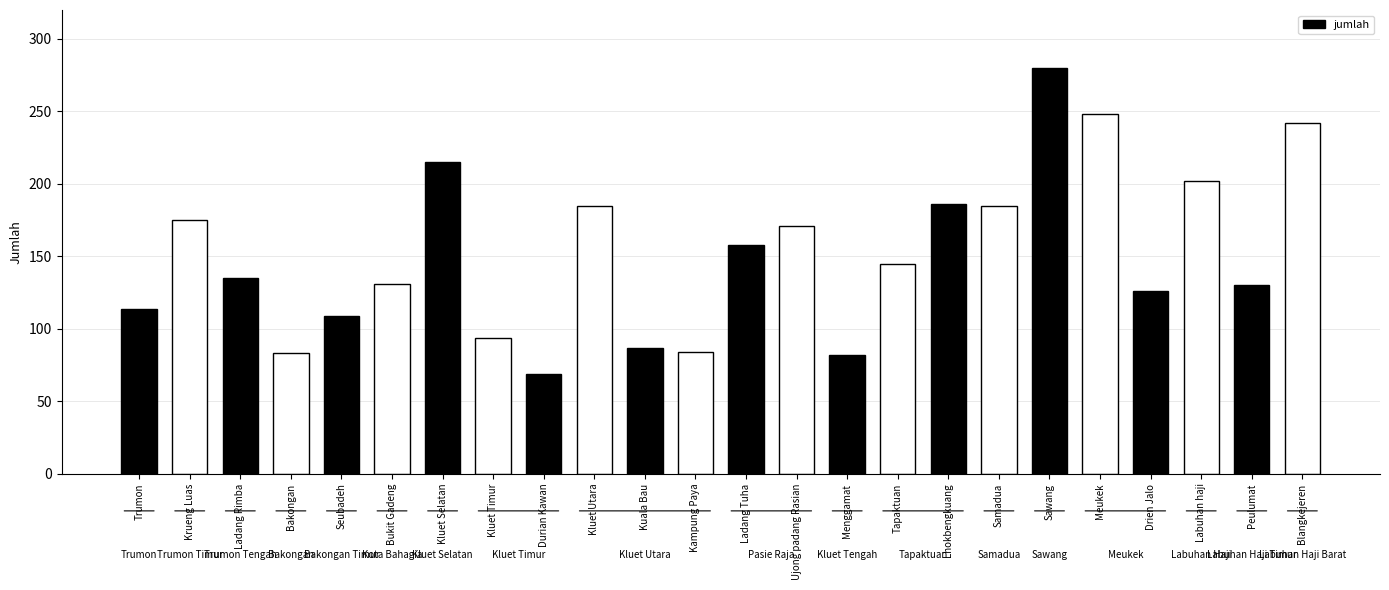

What is the difference between the maximum and minimum values?

211